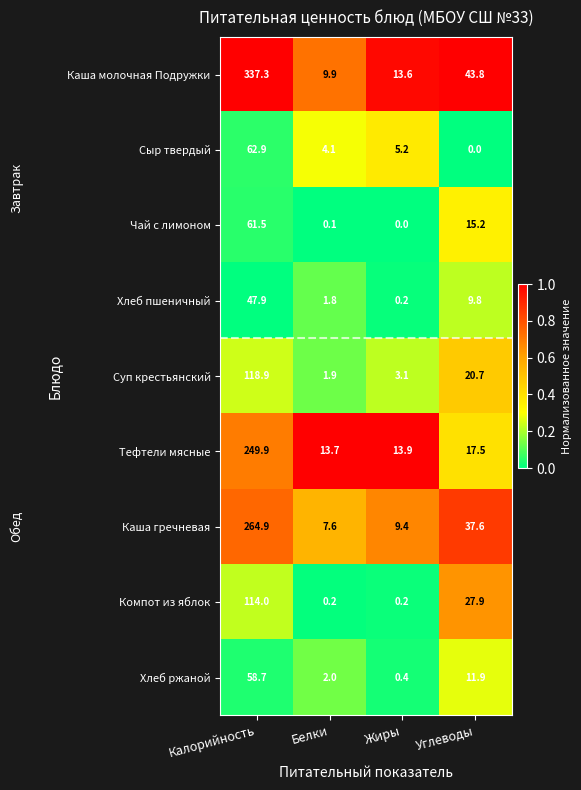

What is the difference between the maximum and second lowest values in the Чай с лимоном series?

61.4